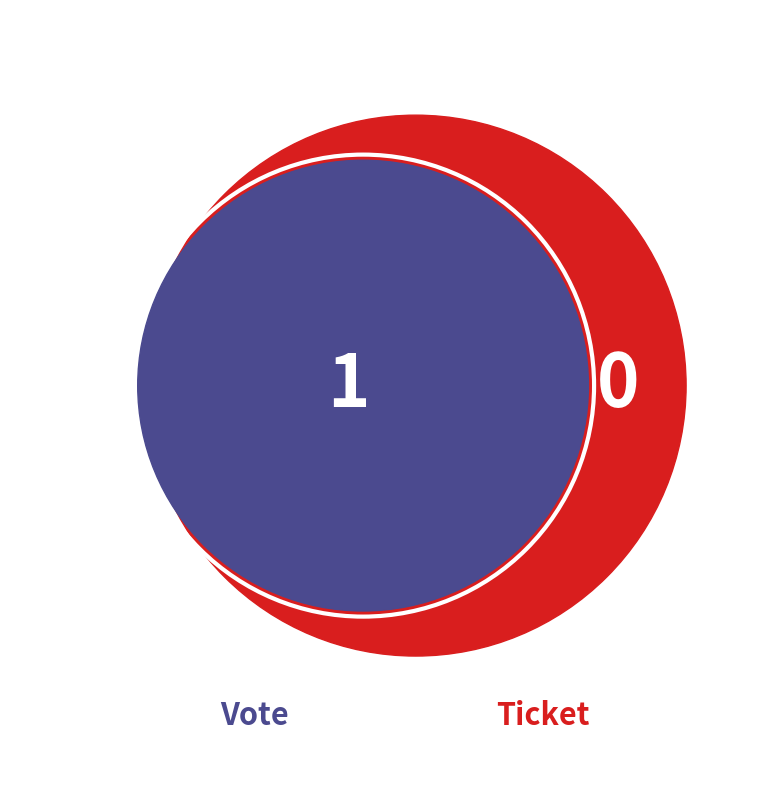

Which has a higher value, Ticket or Vote?

Vote